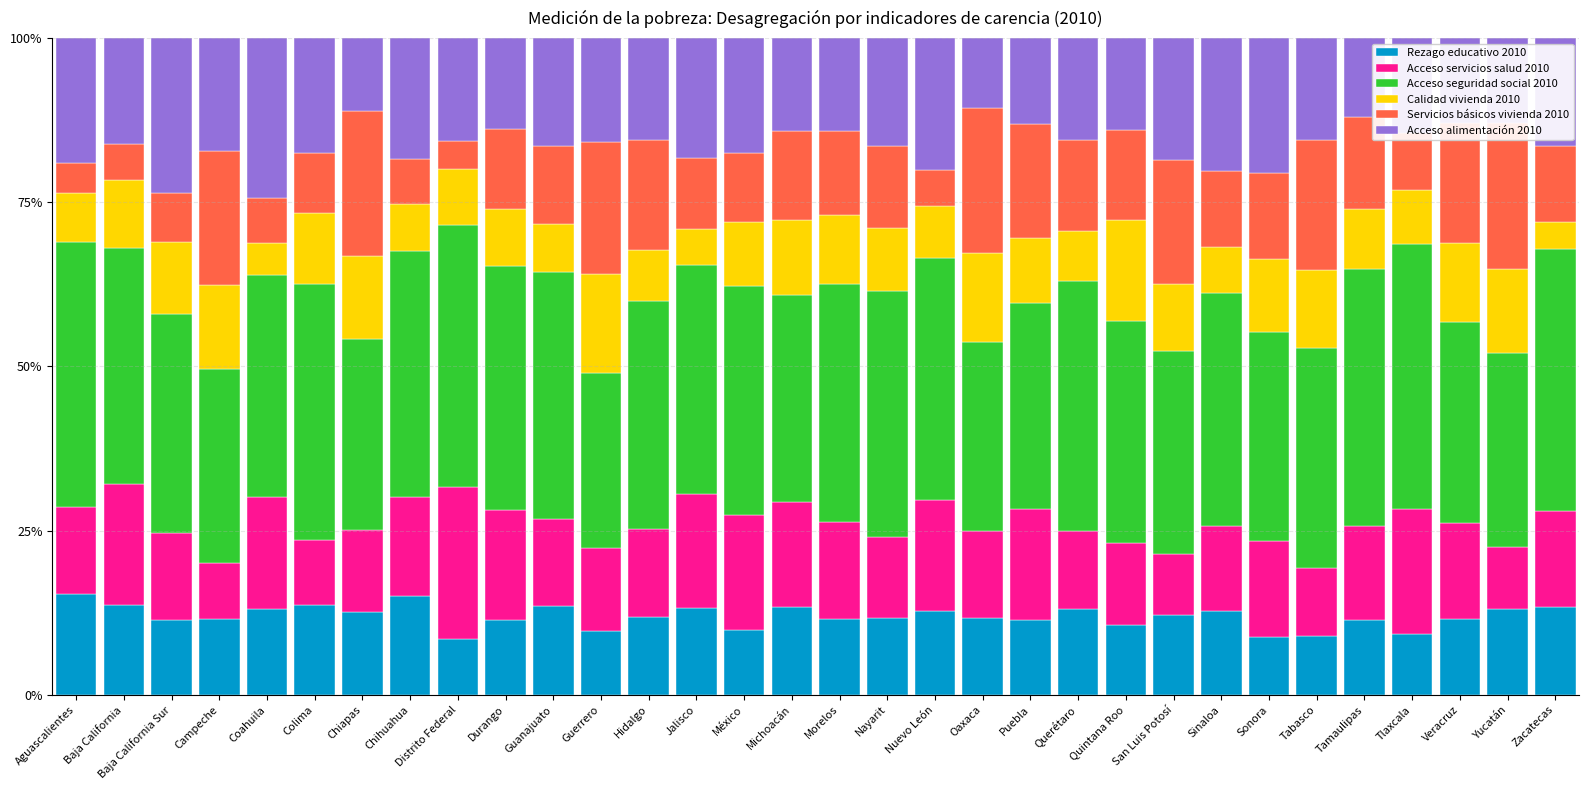

What is the difference between the Rezago educativo 2010 values at Guanajuato and México?

3.7